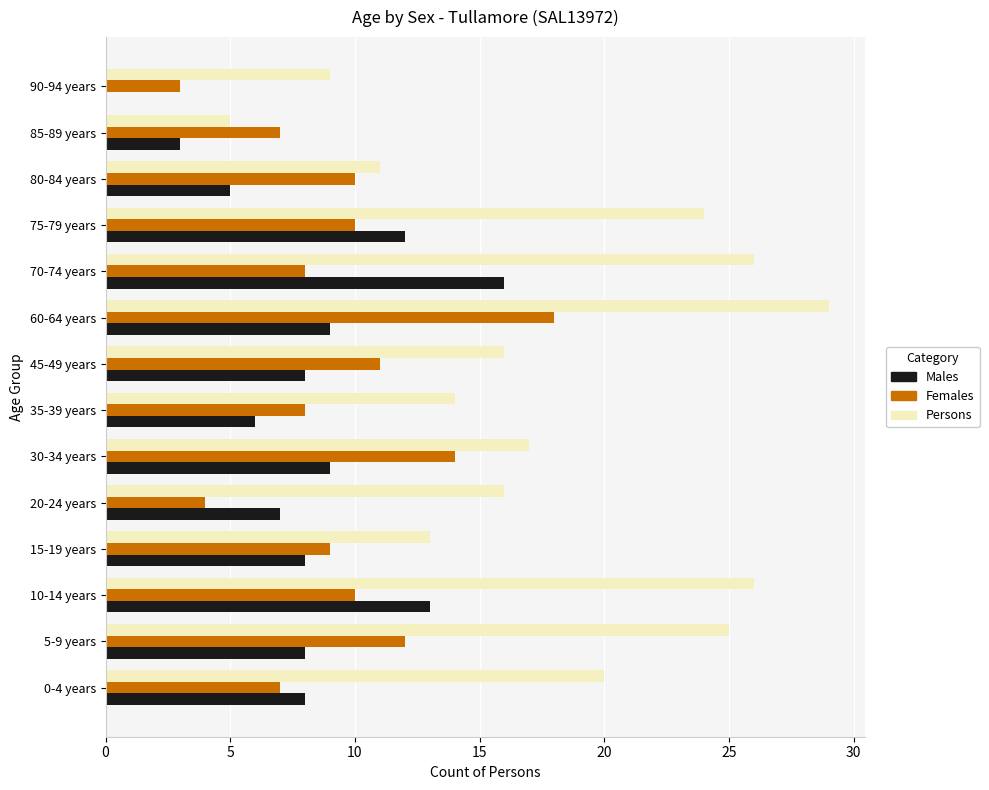

The Males series shows -11 at 90-94 years. True or false?

False